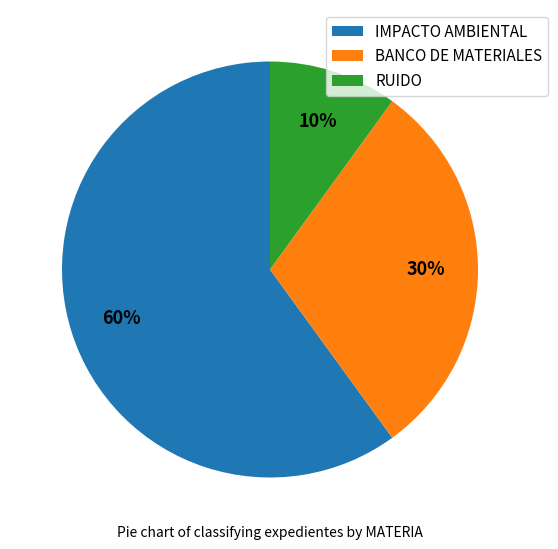

Is the sum of BANCO DE MATERIALES and RUIDO greater than half?

No